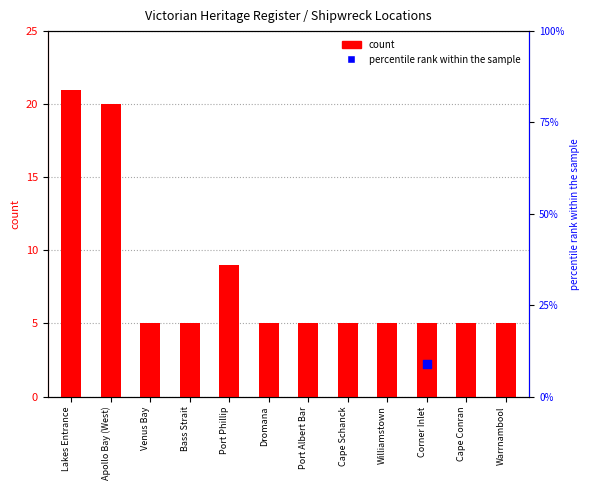

What is the change in value from Lakes Entrance to Cape Conran?

-16